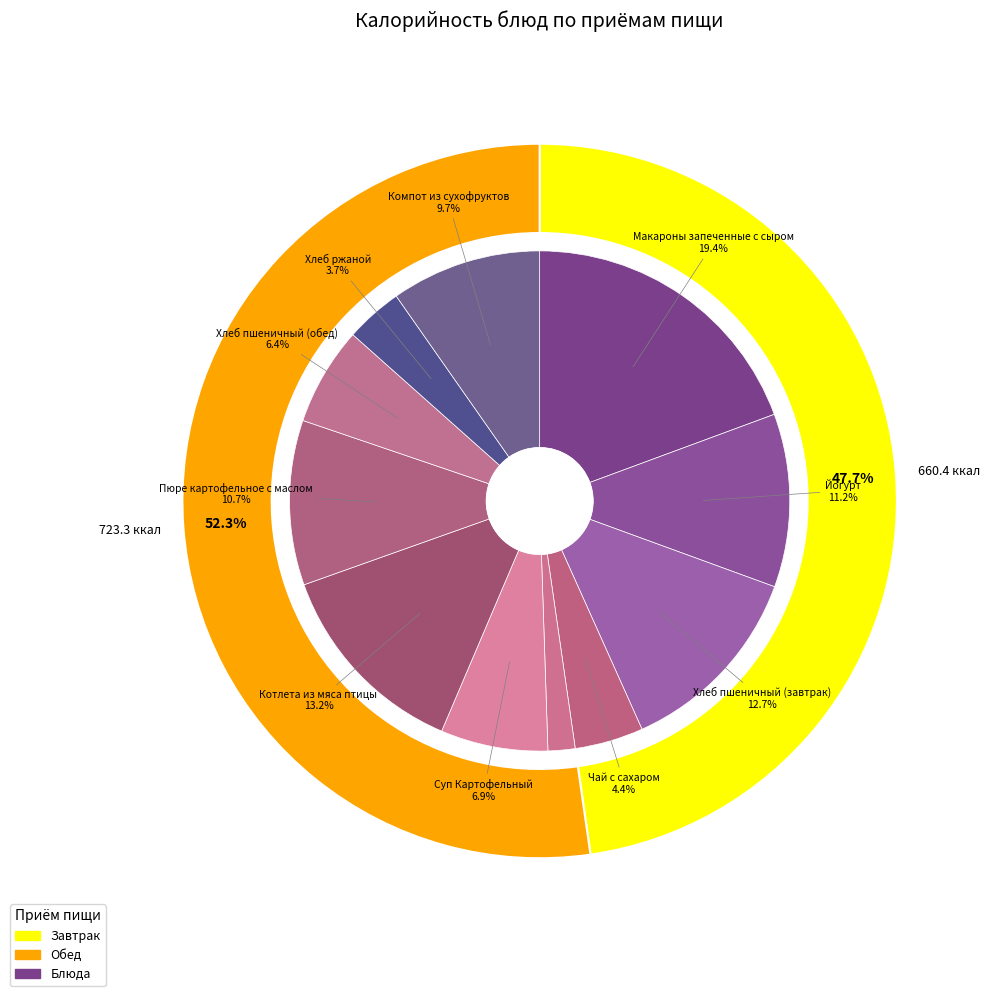

How much of the chart is everything except Хлеб пшеничный (завтрак)?

87.3%